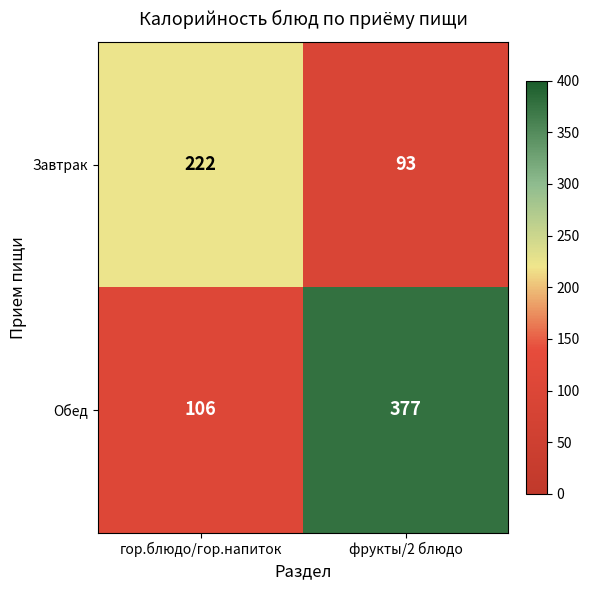

The Завтрак series shows 93 at фрукты/2 блюдо. True or false?

True